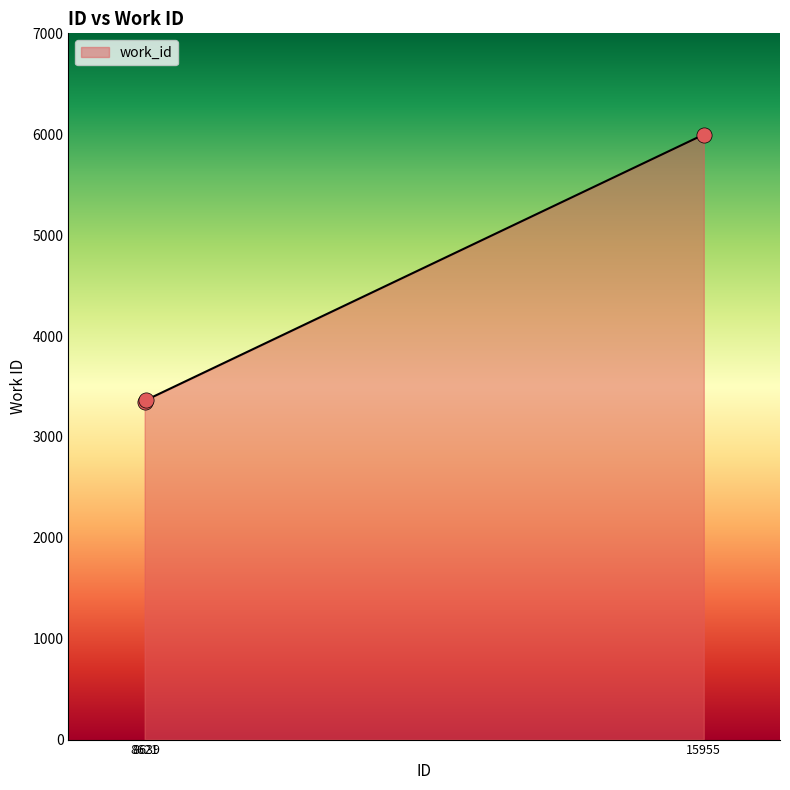

What is the ratio of the value at 15955 to the value at 8639?

1.8